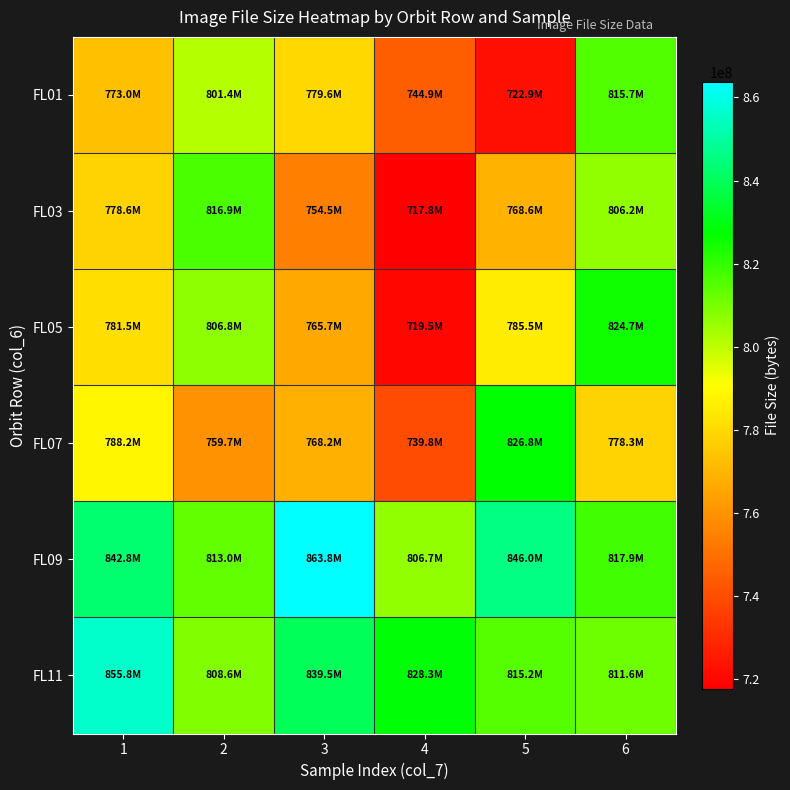

At which category does the chart reach its peak across all series?

3